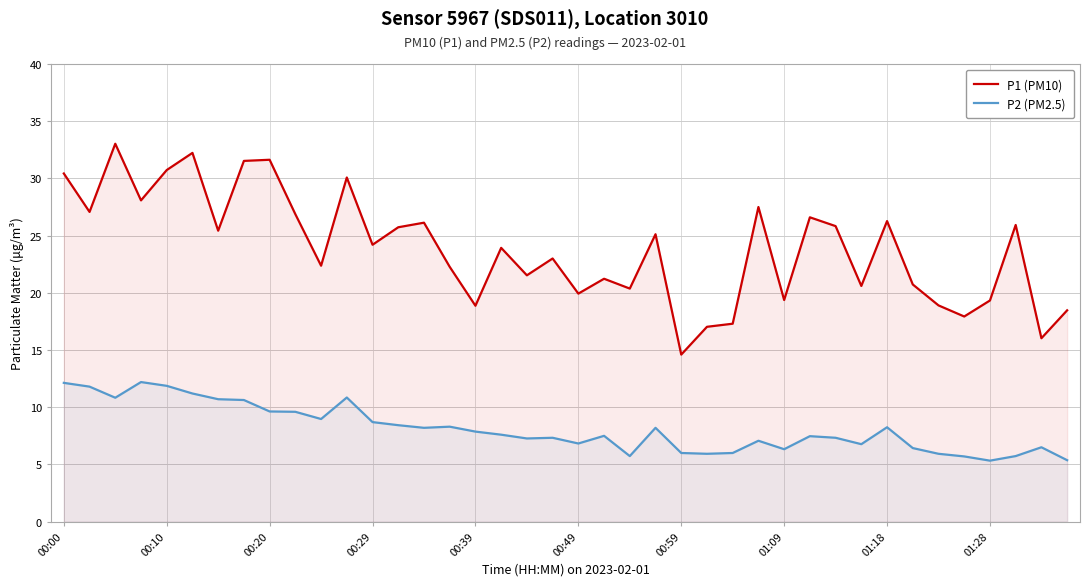

How many lines are shown in the chart?

2